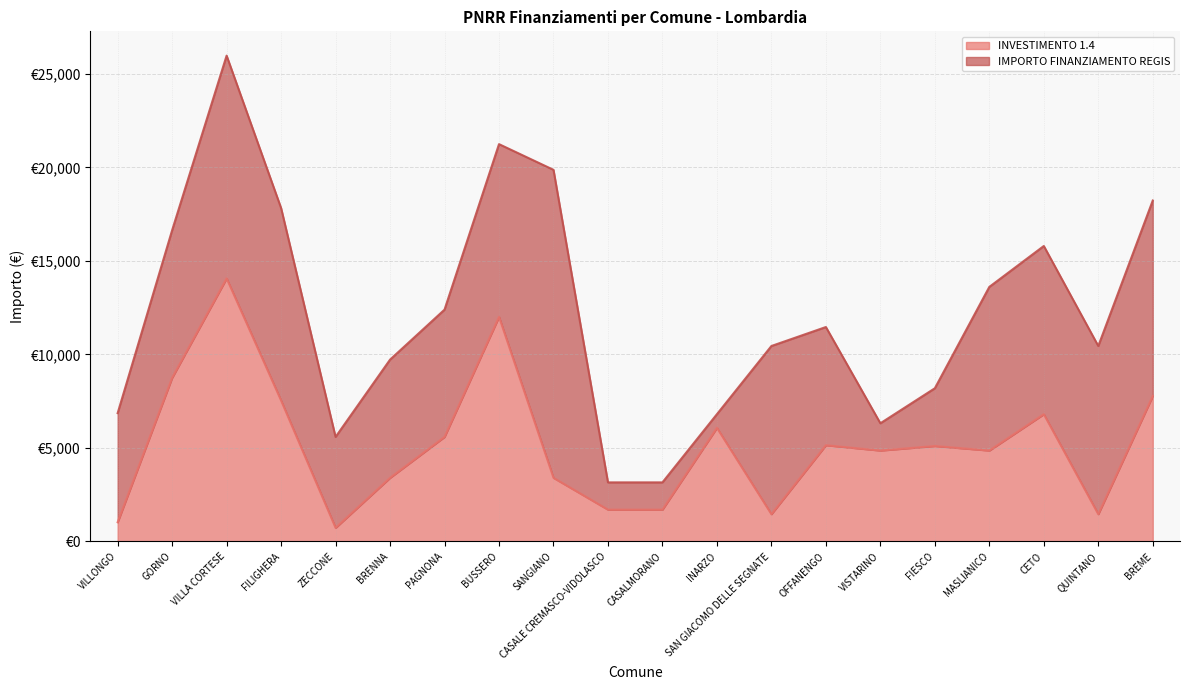

Does the chart display data point markers on the line(s)?

No